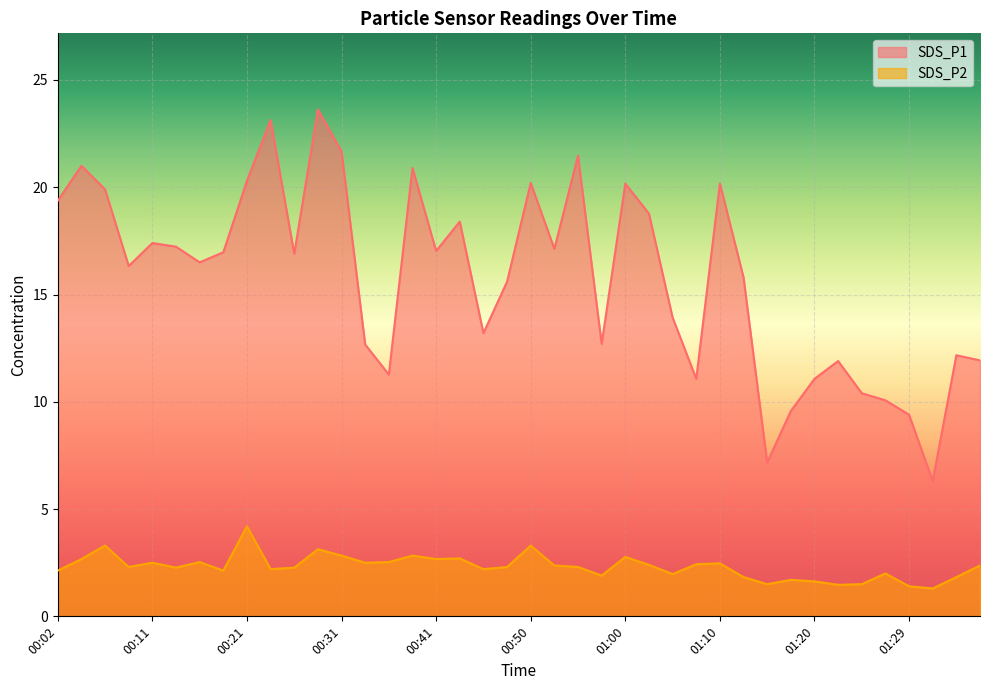

What is the value of the SDS_P2 point at the 14th from the left?

2.5